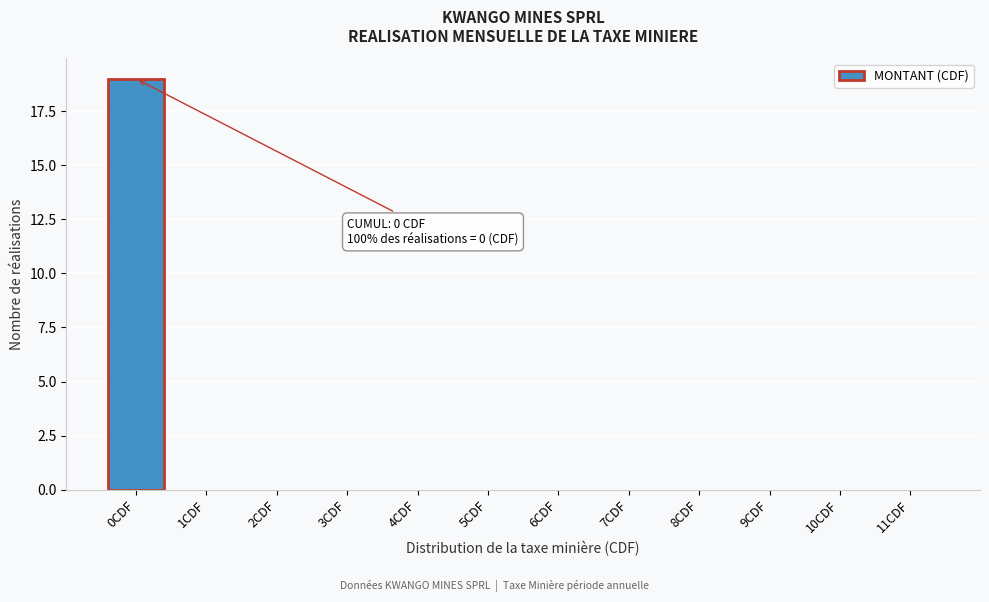

Reading right to left, list all the values displayed in this chart.

11CDF=0	10CDF=0	9CDF=0	8CDF=0	7CDF=0	6CDF=0	5CDF=0	4CDF=0	3CDF=0	2CDF=0	1CDF=0	0CDF=19